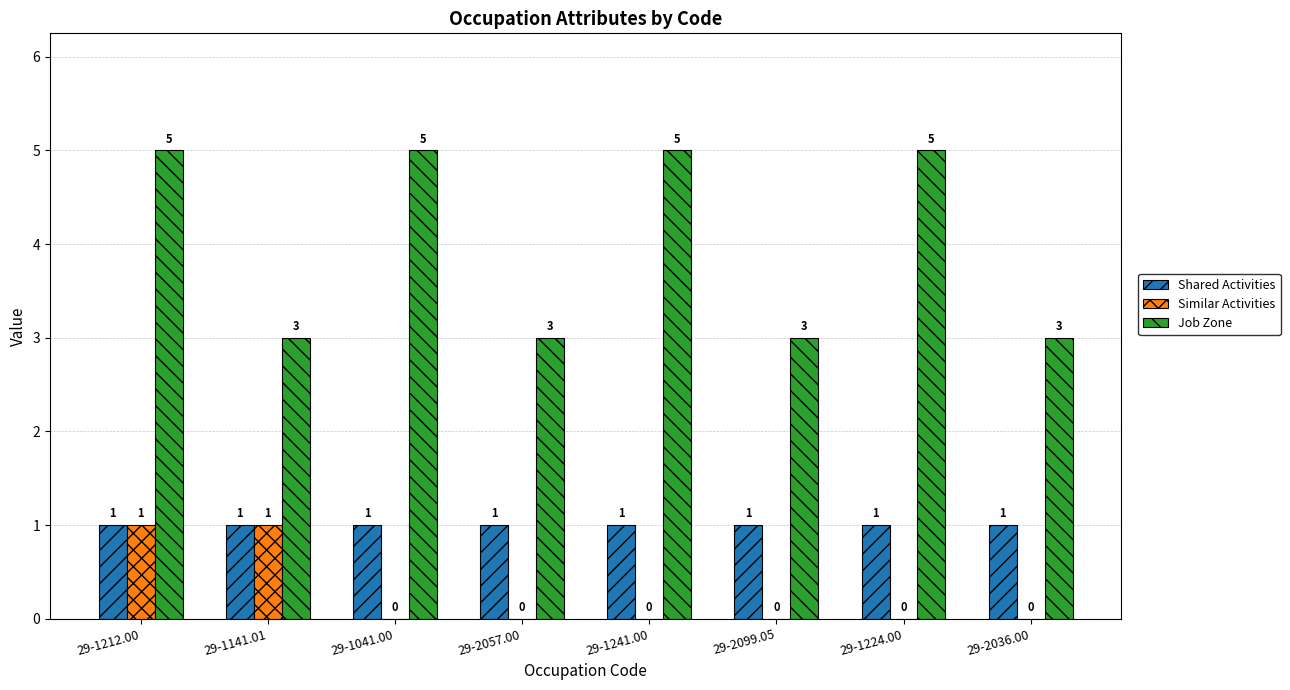

The Similar Activities series shows 1 at 29-1141.01. True or false?

True